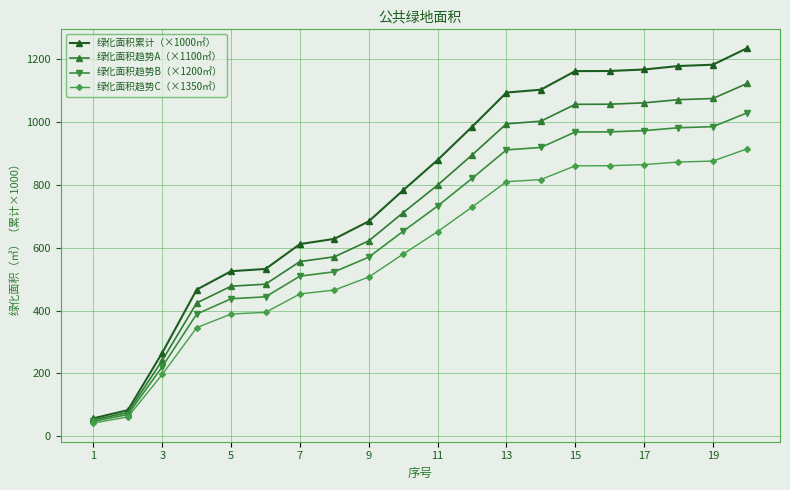

Which series has the largest total across all categories?

绿化面积累计（×1000㎡）